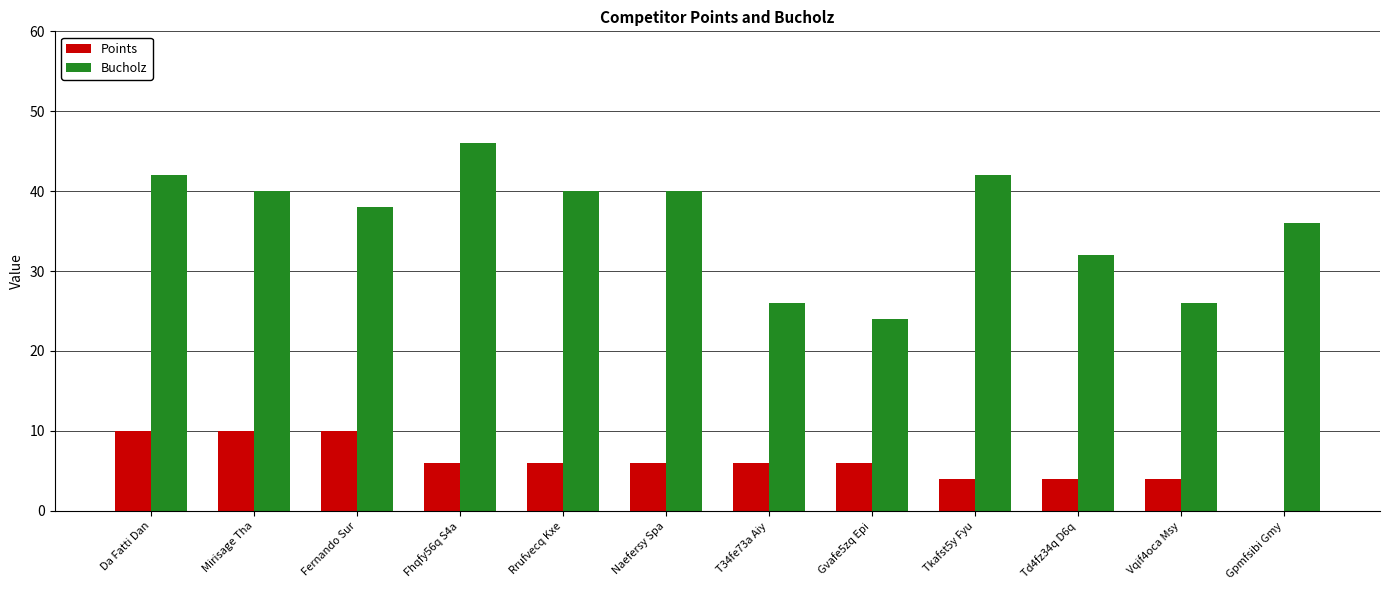

Between Da Fatti Dan and Gvafe5zq Epi, which series saw the biggest shift?

Bucholz